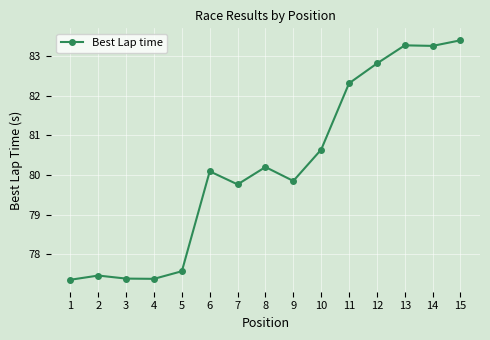

Reading right to left, what are all the values shown in this chart?

83.4	83.3	83.3	82.8	82.3	80.6	79.8	80.2	79.8	80.1	77.6	77.4	77.4	77.5	77.4